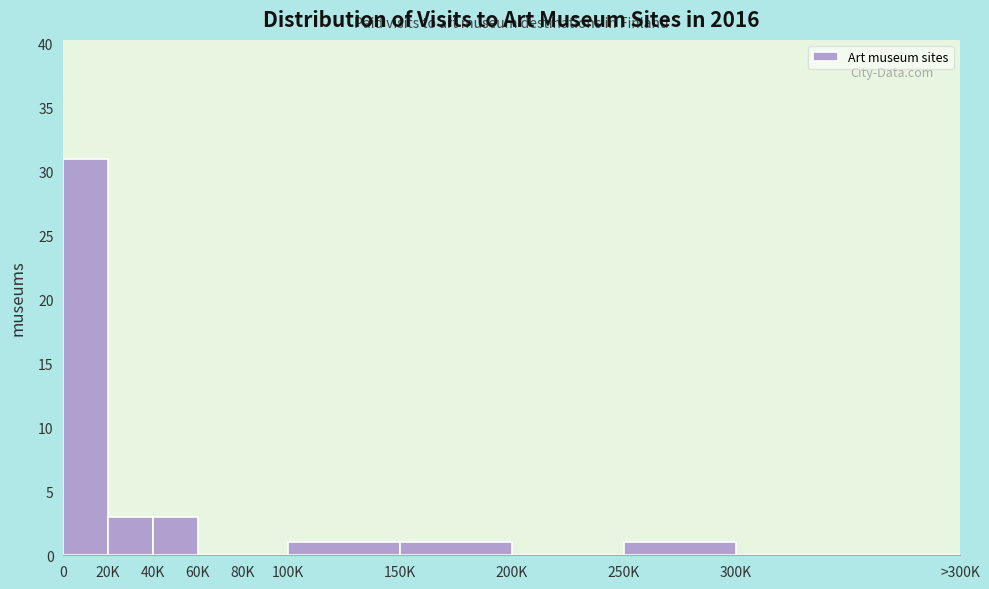

Reading left to right, extract all data points from this chart.

0=31	20K=3	40K=3	60K=0	80K=0	100K=1	150K=1	200K=0	250K=1	300K=0